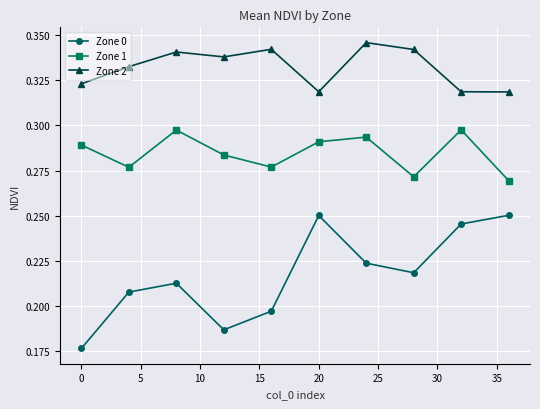

Which series has the largest total across all categories?

Zone 2